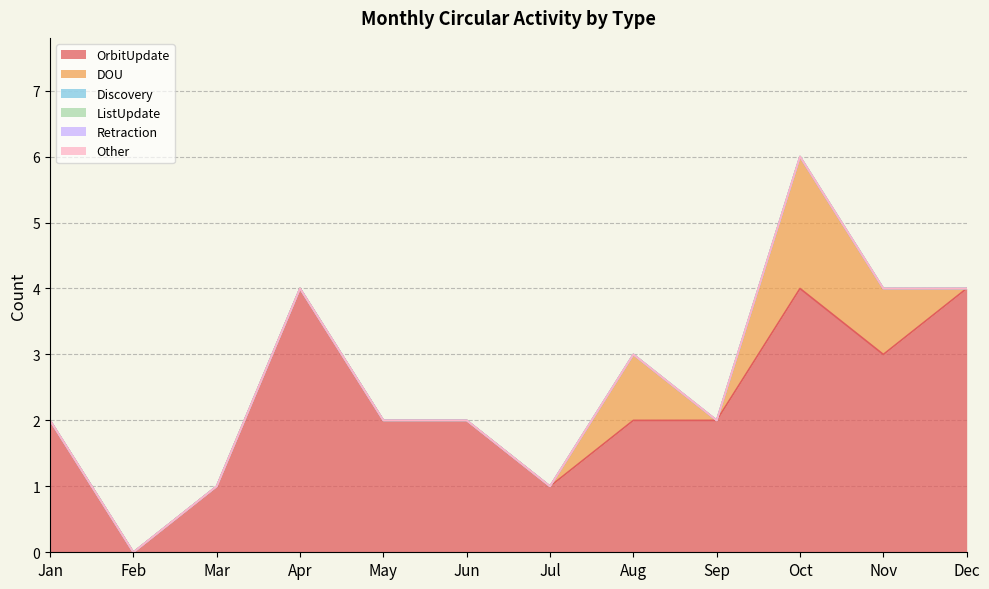

At which label does DOU reach its minimum?

Jan